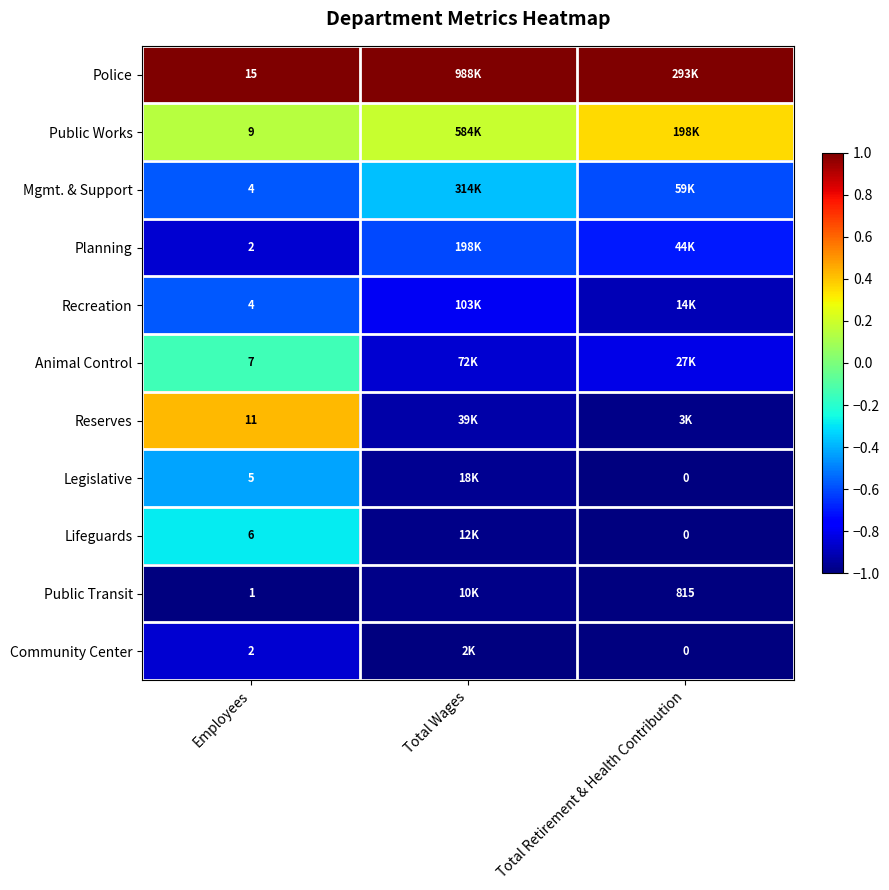

Is the value of Recreation at Employees greater than the value of Lifeguards at Total Retirement & Health Contribution?

Yes